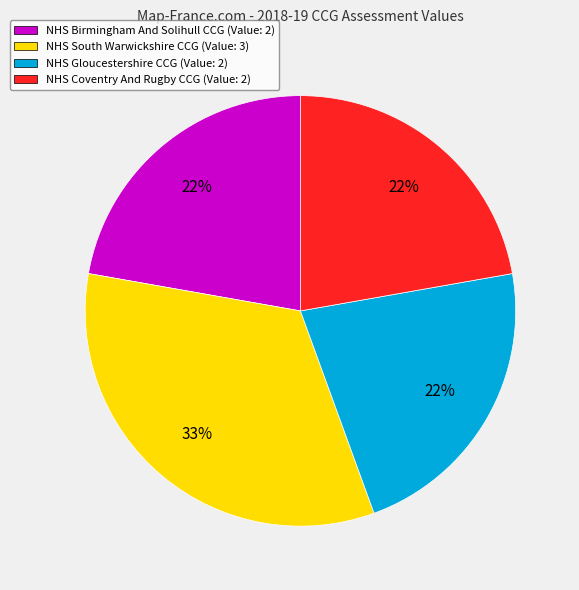

Approximately how many times larger is the value at NHS Coventry And Rugby CCG compared to NHS Gloucestershire CCG?

1.0